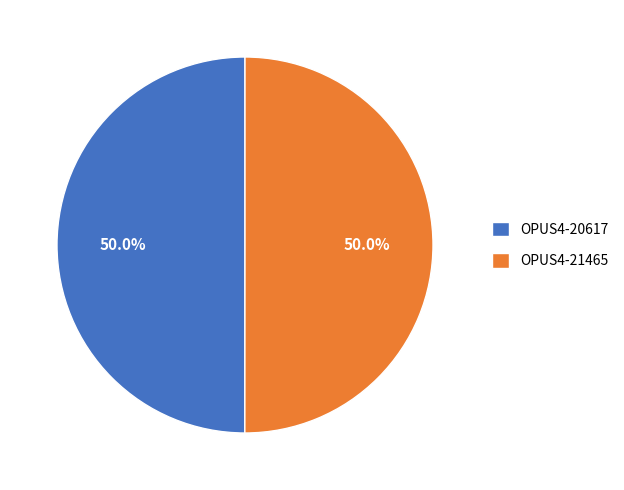

True or false: OPUS4-20617 accounts for 50% of the total.

True